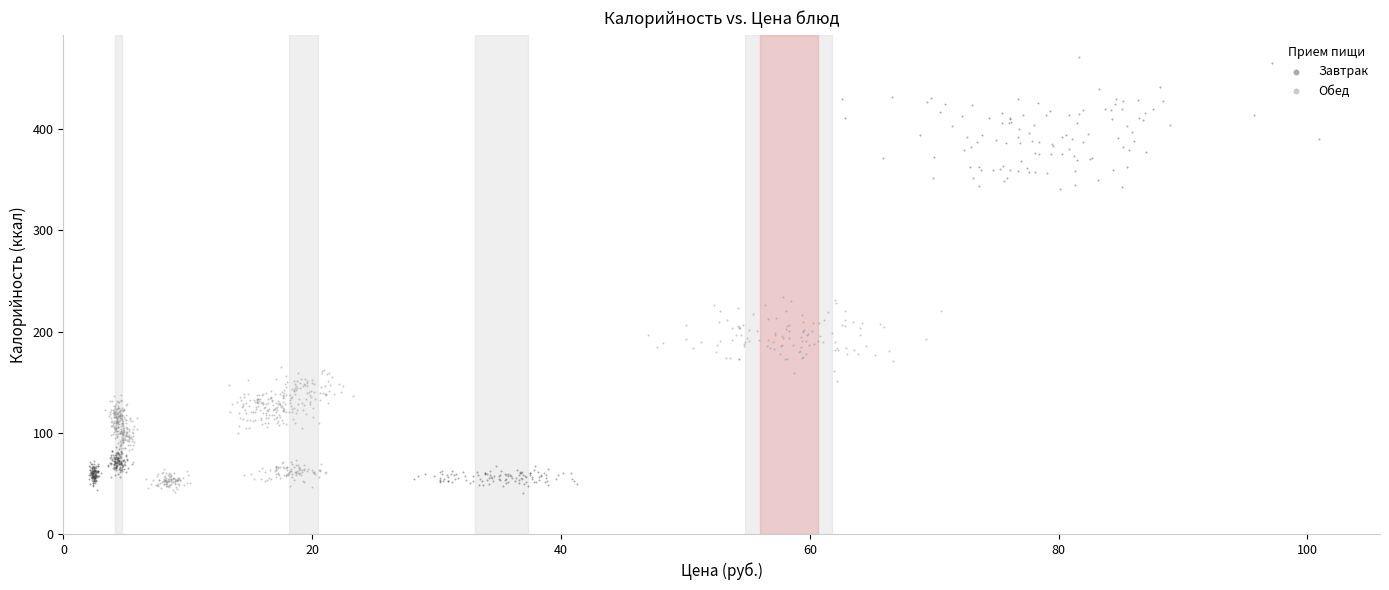

Which series reaches the maximum Y coordinate?

Завтрак